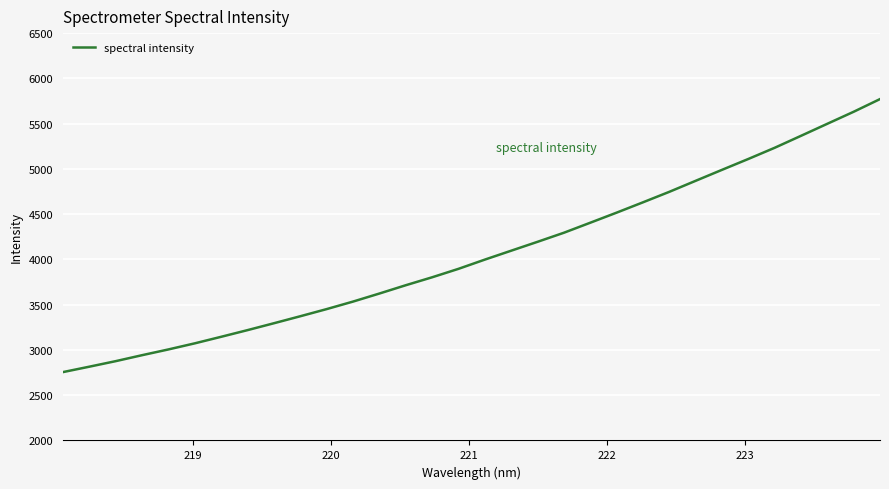

Reading right to left, transcribe all the data shown in this chart.

5771.1	5631.2	5498.5	5365.5	5233.3	5109.8	4989.6	4868.4	4746.7	4630.9	4516.8	4405.5	4294.8	4194.7	4096.5	3998.1	3896.1	3802.8	3715.0	3623.3	3534.4	3451.3	3372.4	3295.0	3219.0	3145.3	3073.0	3005.6	2941.9	2876.0	2814.8	2755.0